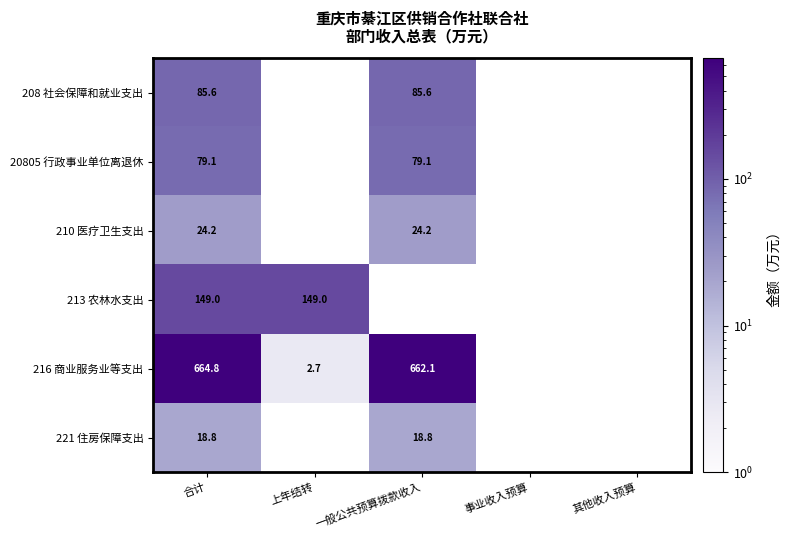

List the series in order of their peak value, lowest first.

221 住房保障支出, 210 医疗卫生支出, 20805 行政事业单位离退休, 208 社会保障和就业支出, 213 农林水支出, 216 商业服务业等支出